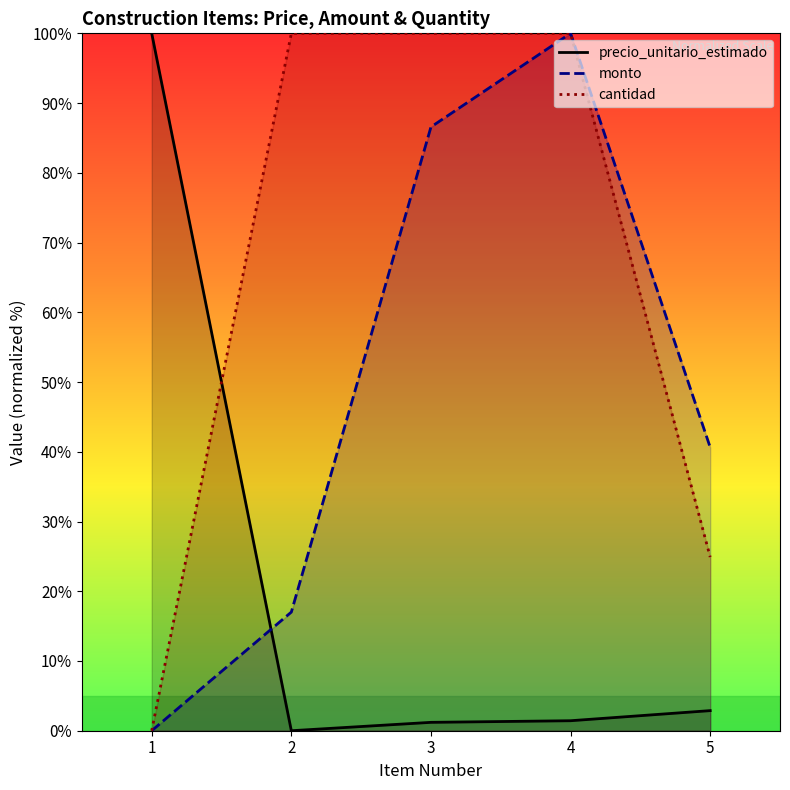

How many data points in cantidad are less than 100?

2